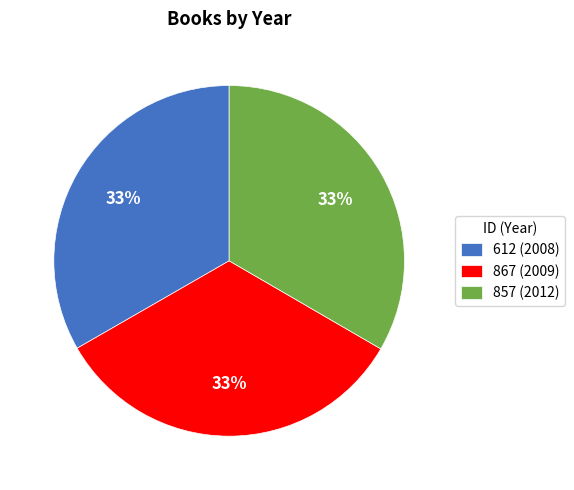

What is the ratio of the value at 857 (2012) to the value at 867 (2009)?

1.0